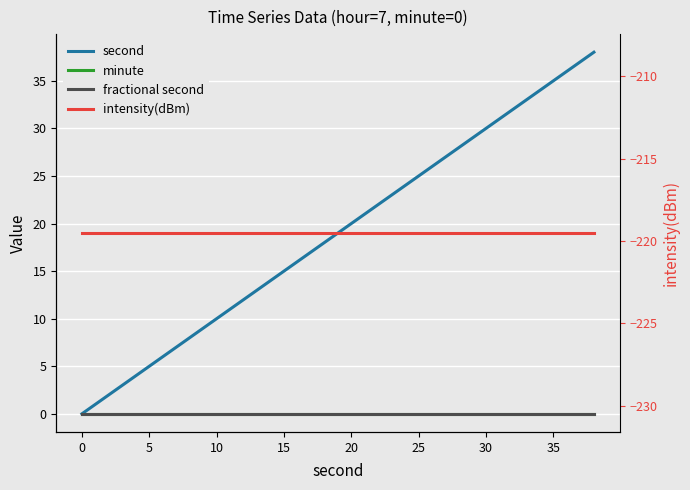

Reading left to right, what are all the values shown in this chart?

second: 0.0	2.0	4.0	6.0	8.0	10.0	12.0	14.0	16.0	18.0	20.0	22.0	24.0	26.0	28.0	30.0	32.0	34.0	36.0	38.0
minute: 0.0	0.0	0.0	0.0	0.0	0.0	0.0	0.0	0.0	0.0	0.0	0.0	0.0	0.0	0.0	0.0	0.0	0.0	0.0	0.0
fractional second: 0.0	0.0	0.0	0.0	0.0	0.0	0.0	0.0	0.0	0.0	0.0	0.0	0.0	0.0	0.0	0.0	0.0	0.0	0.0	0.0
intensity(dBm): -219.5	-219.5	-219.5	-219.5	-219.5	-219.5	-219.5	-219.5	-219.5	-219.5	-219.5	-219.5	-219.5	-219.5	-219.5	-219.5	-219.5	-219.5	-219.5	-219.5